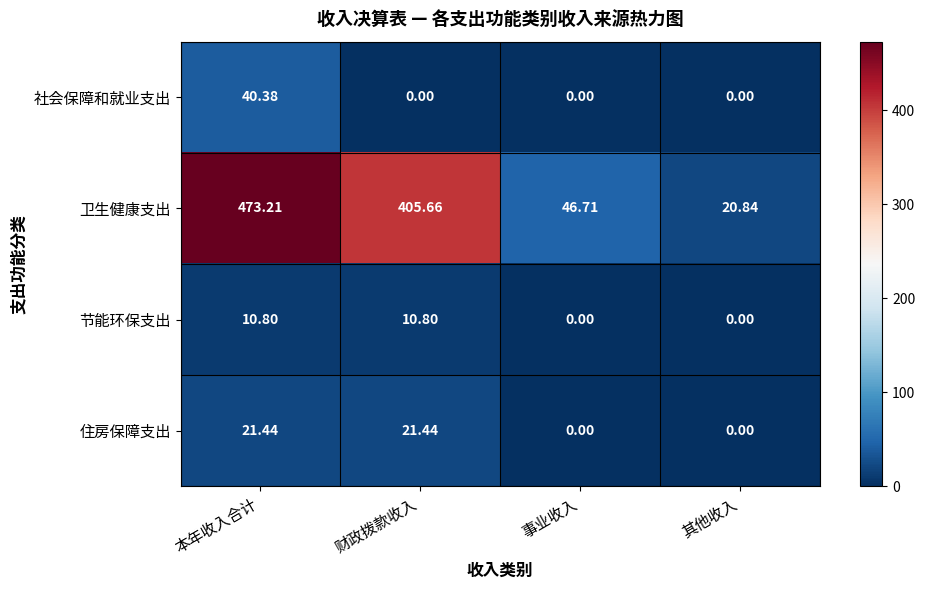

Which label corresponds to the largest value in the chart?

本年收入合计